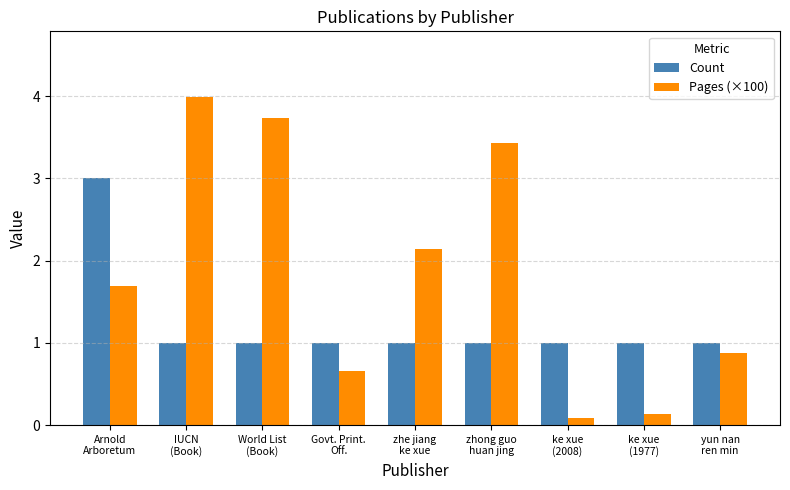

Which series has the largest range (max minus min)?

Pages (×100)